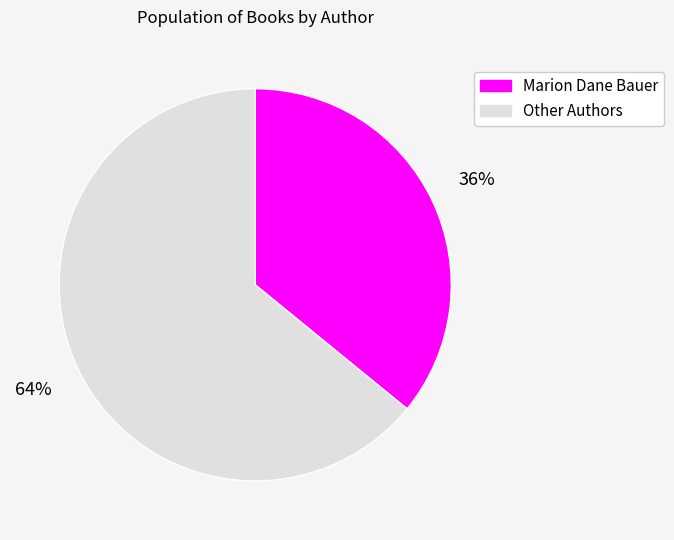

Which has a higher value, Marion Dane Bauer or Other Authors?

Other Authors